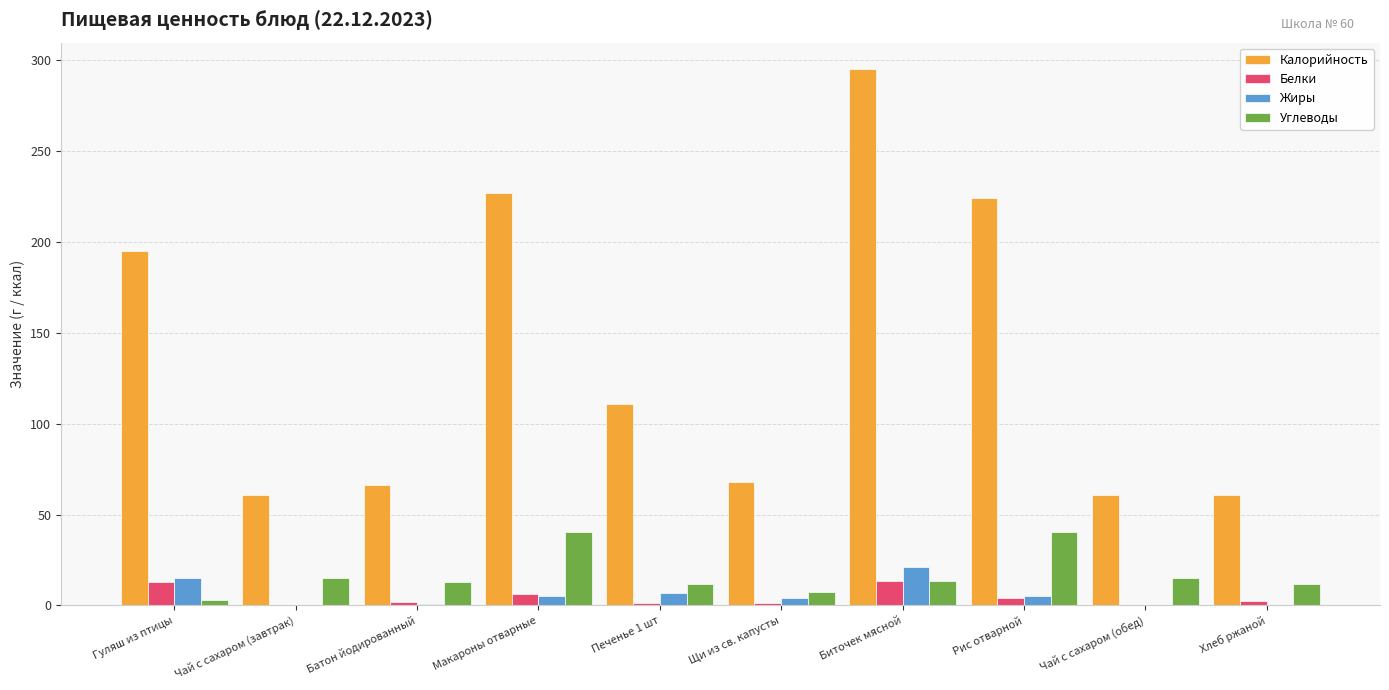

What is the sum of all Жиры values?

58.0